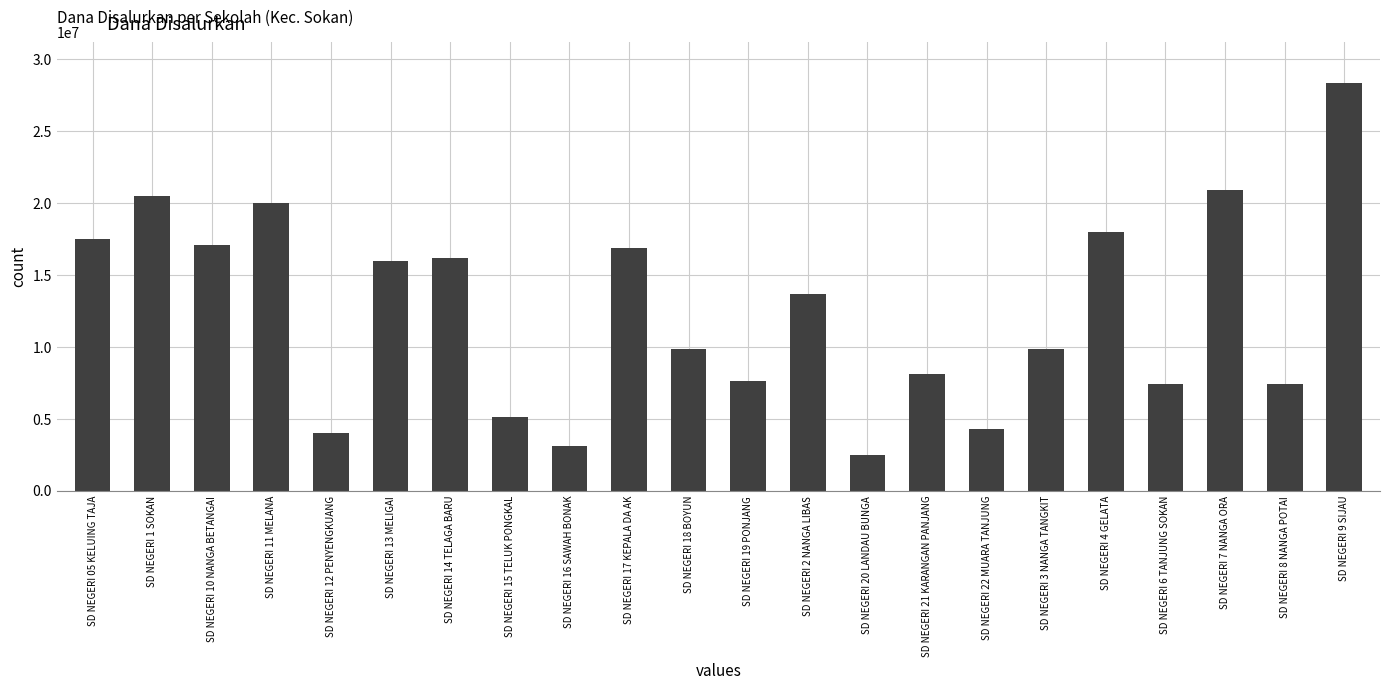

Which label corresponds to the largest value in the chart?

SD NEGERI 9 SIJAU